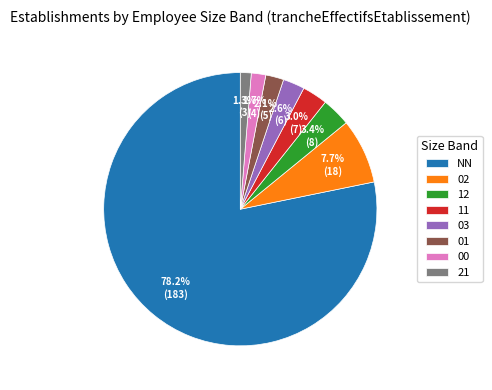

To the nearest percent, what is the difference between the 21 and 11 slice percentages?

2%